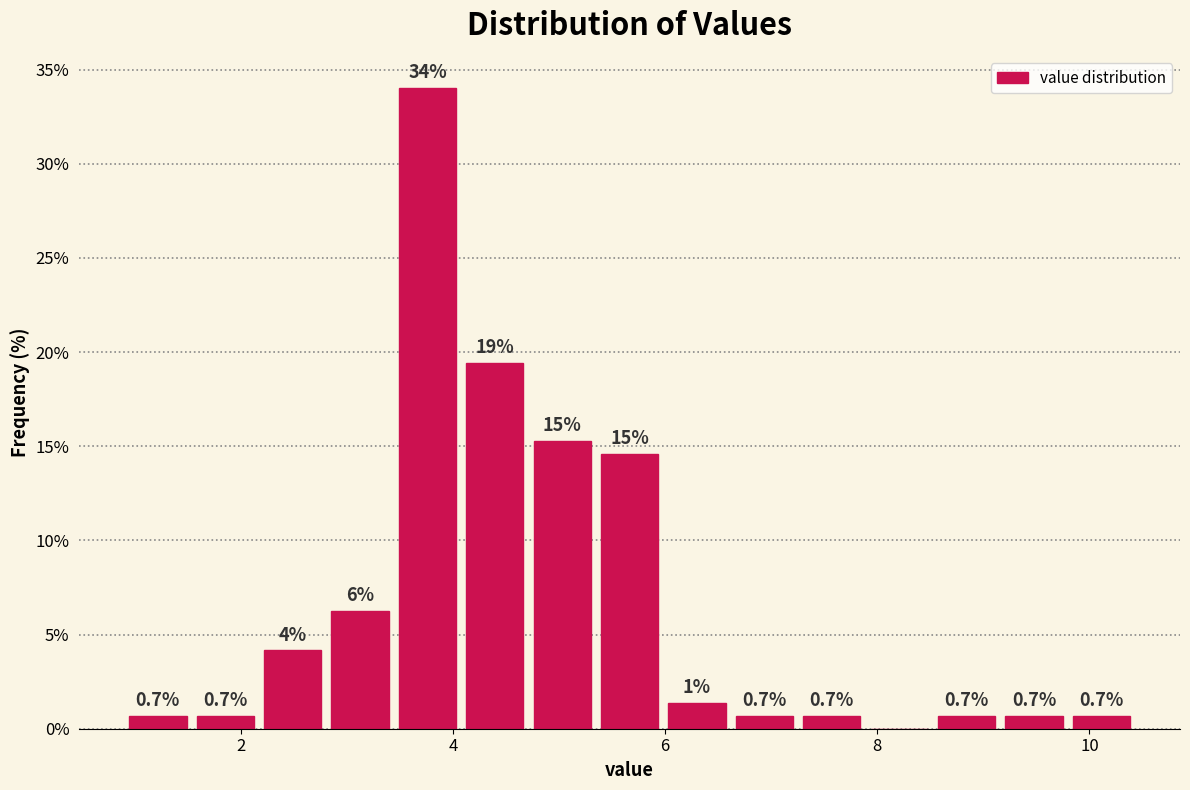

Around what value on the x-axis is the tallest bar? Give the approximate position of its centre, as read against the axis.

3.8